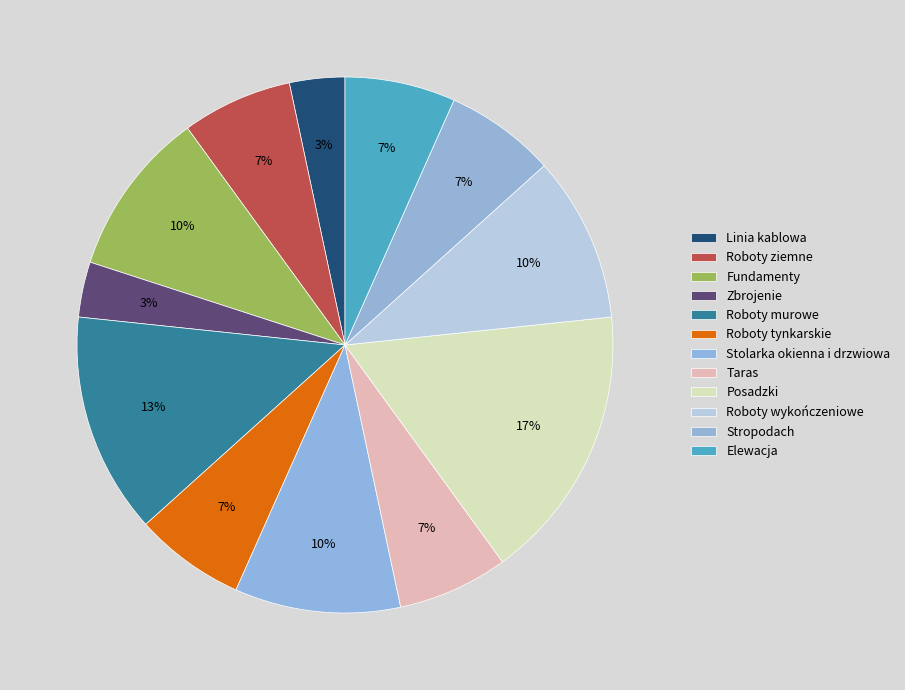

Which slice is the smallest?

Linia kablowa